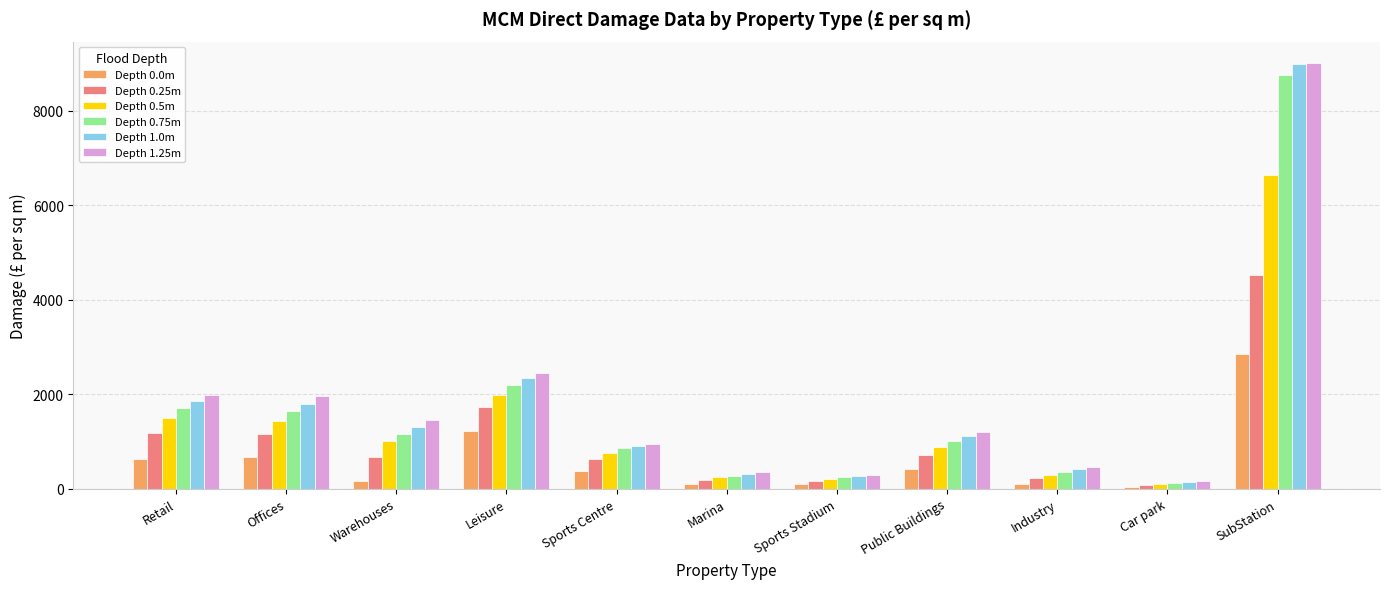

Which label corresponds to the largest value in the chart?

SubStation